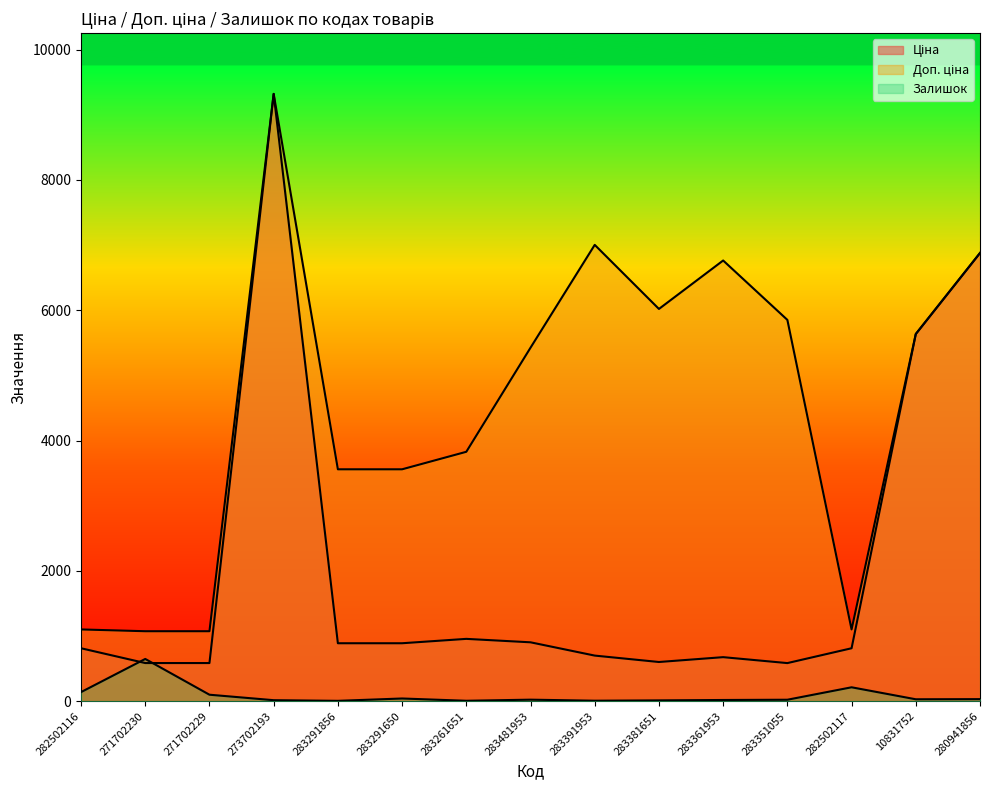

True or false: Доп. ціна and Залишок cross at least once.

False